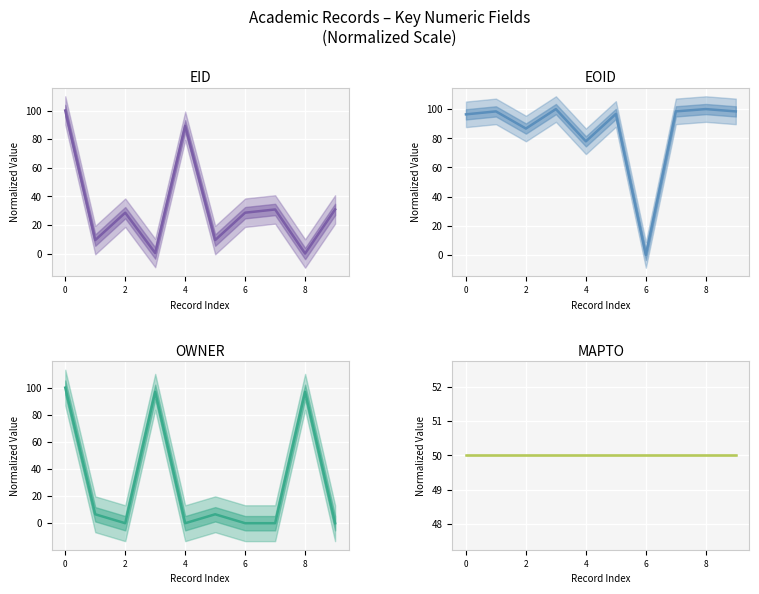

Where do MAPTO and EOID first cross each other?

5 and 6